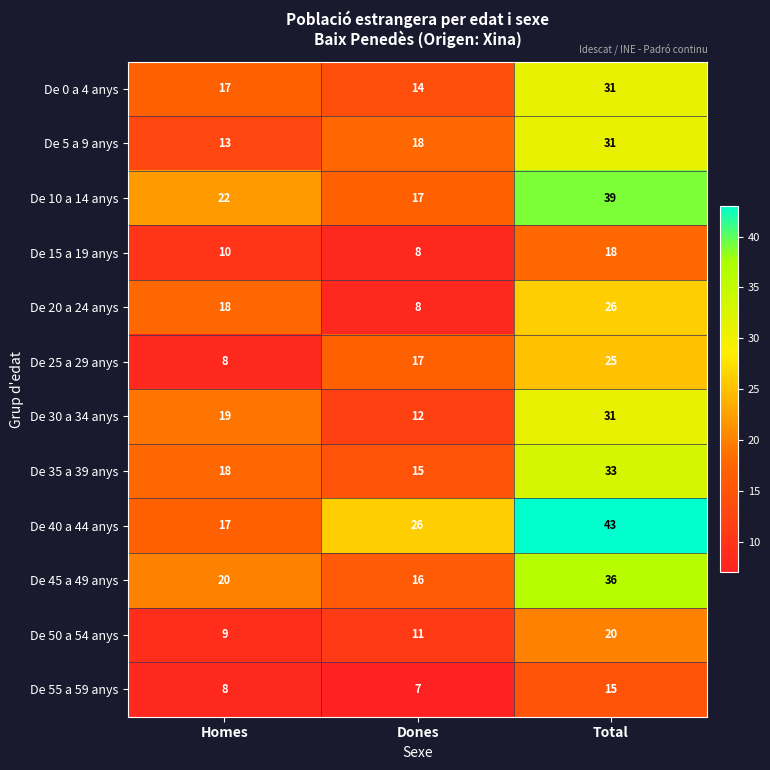

Which category has the highest value across all series?

Total